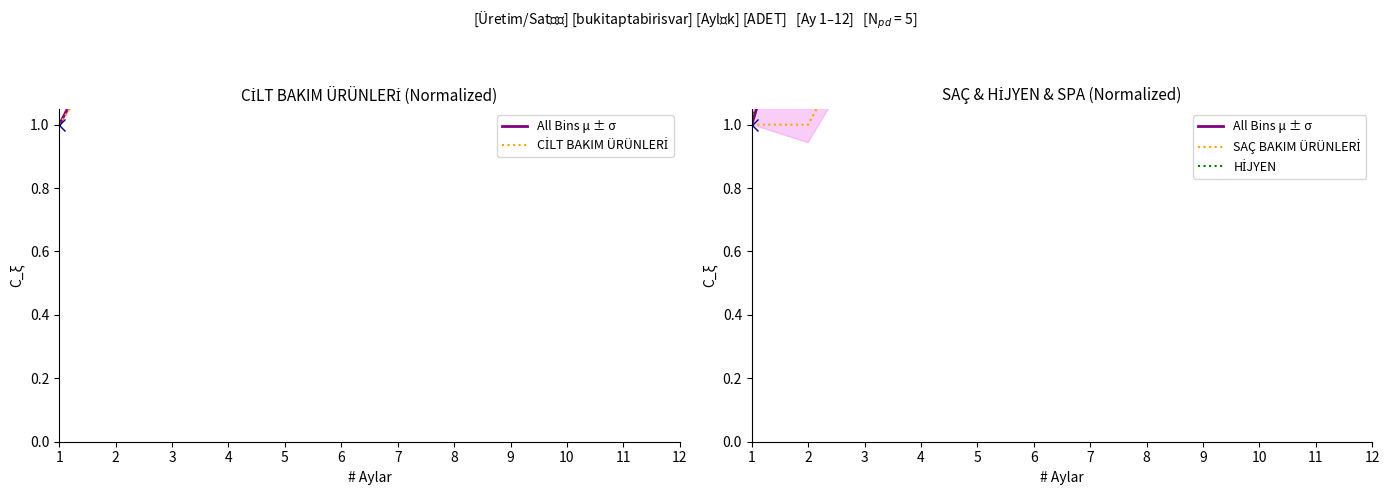

What is the minimum value shown in the chart?

1.0